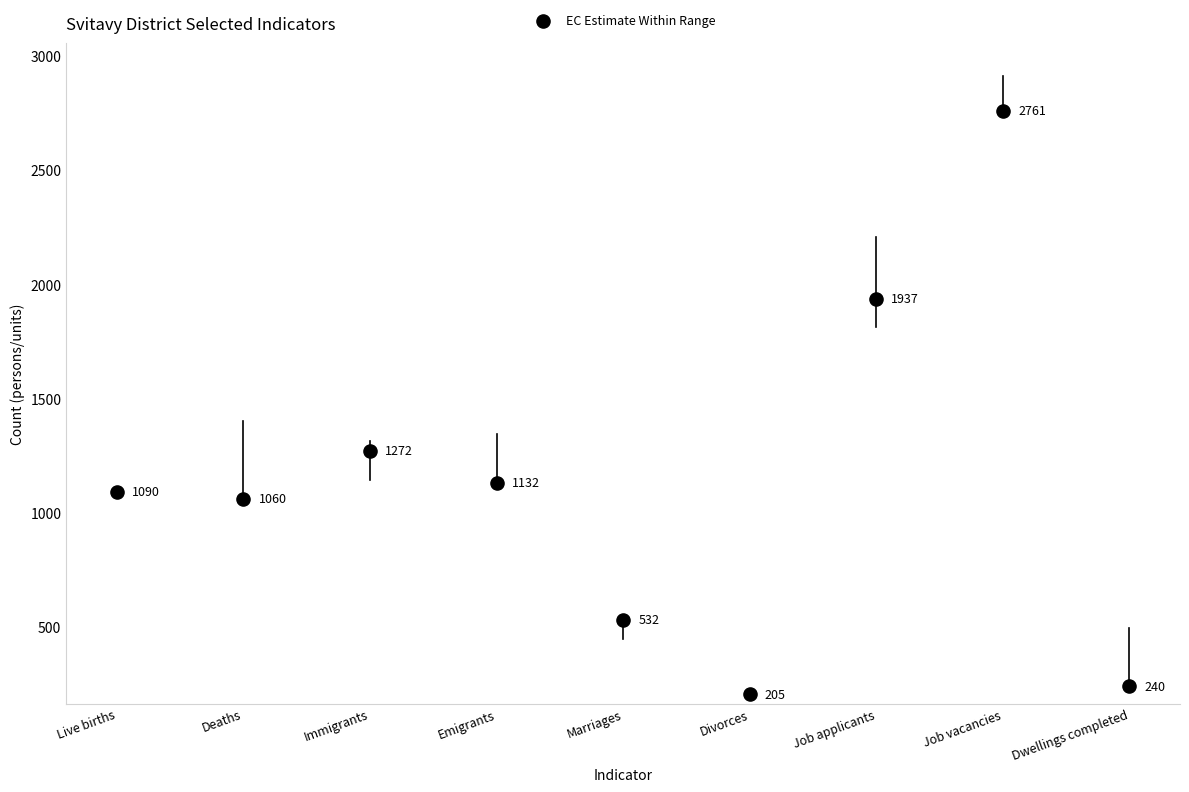

What is the average Y value?

1137